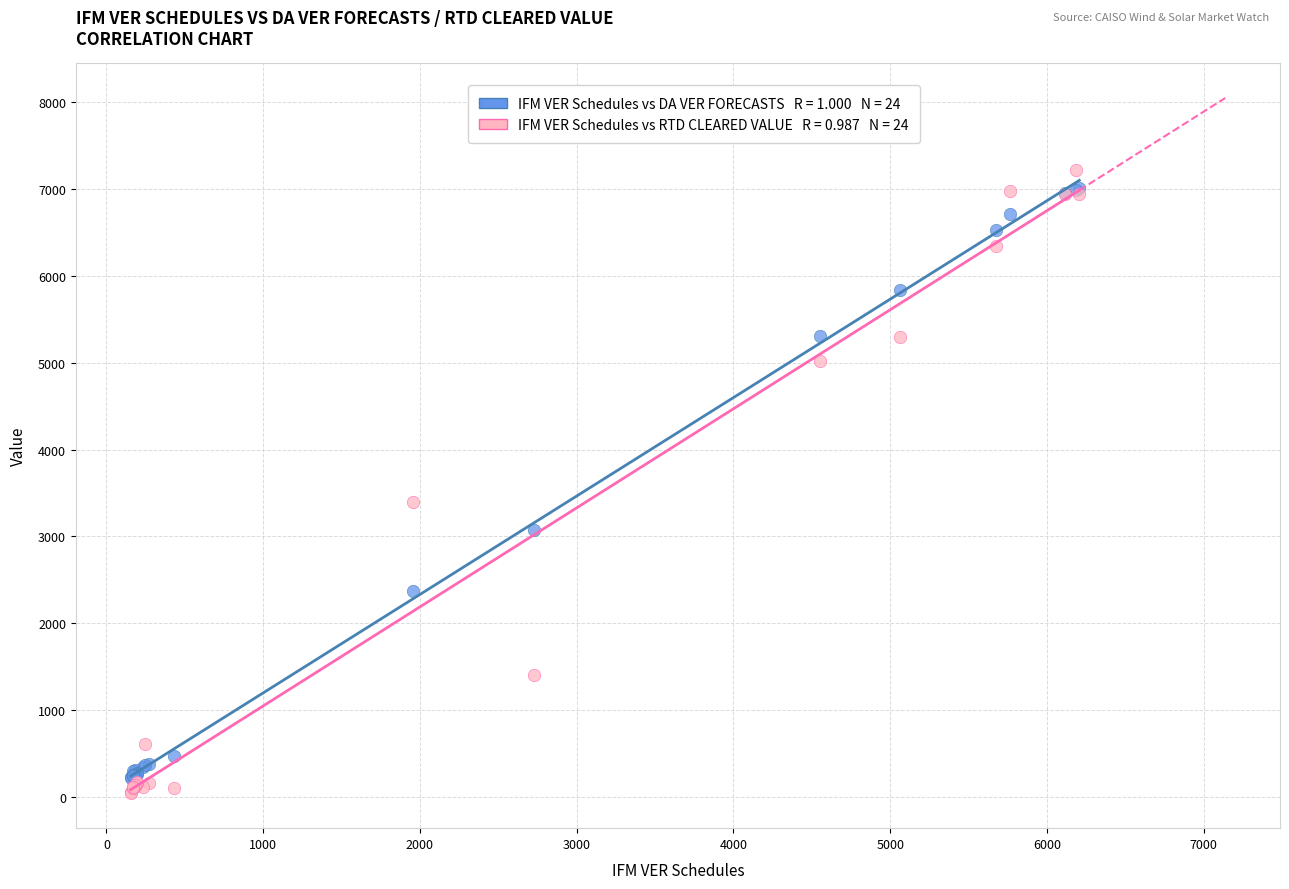

Across all series, what Y value is closest to 3628?

3392.5